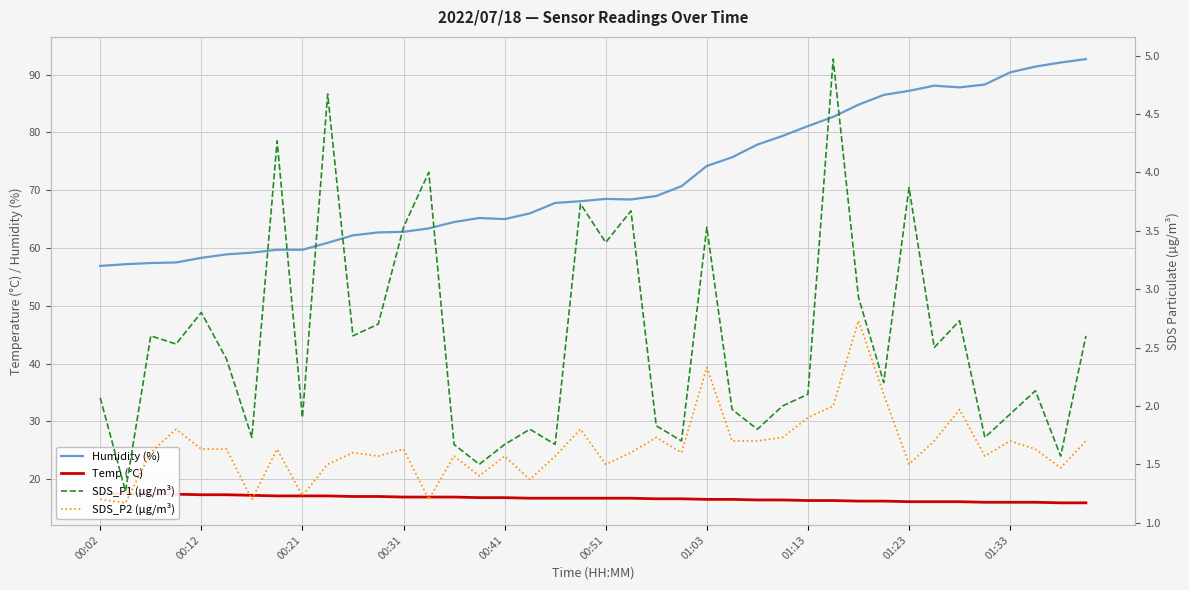

How many lines are shown in the chart?

4